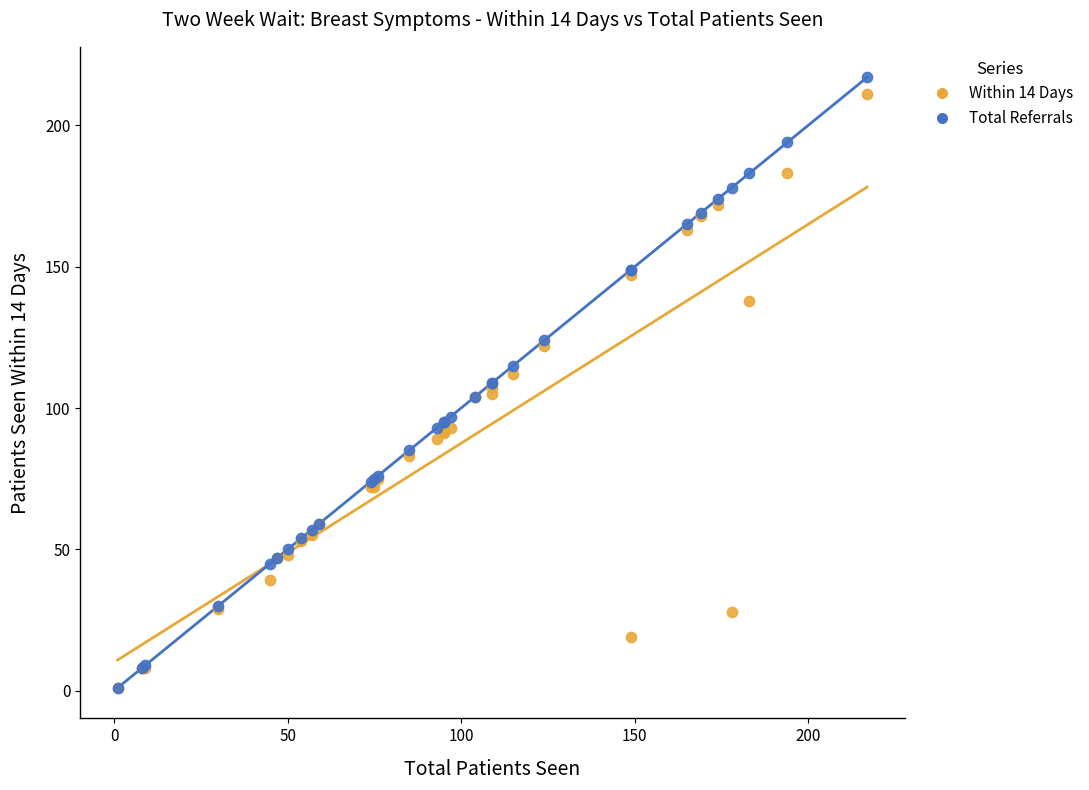

Which series has the widest spread of Y values?

Total Referrals